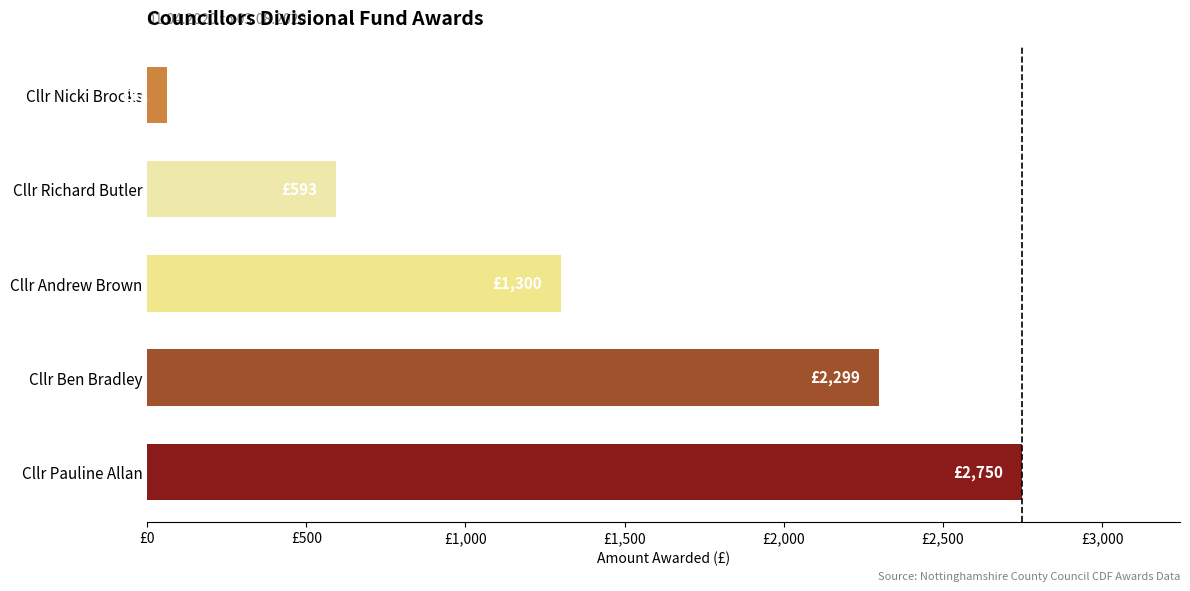

Rank the categories by value from highest to lowest.

Cllr Pauline Allan, Cllr Ben Bradley, Cllr Andrew Brown, Cllr Richard Butler, Cllr Nicki Brooks